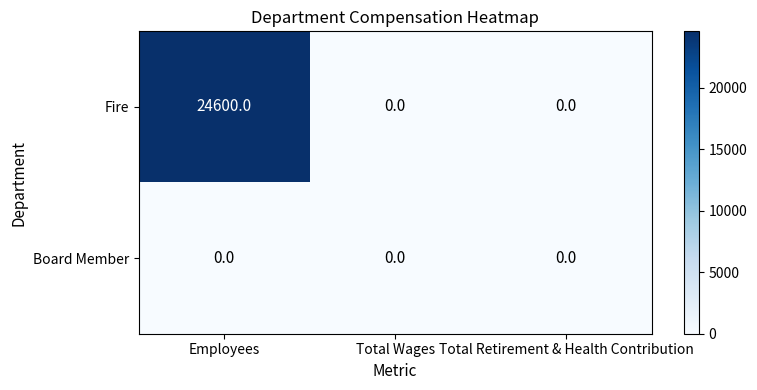

At which category is the sum across all series the highest?

Employees